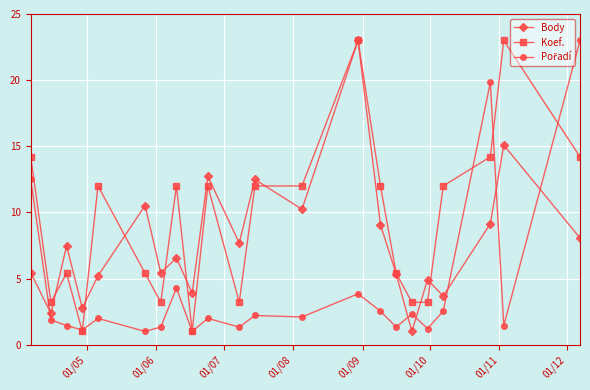

Which series has the largest total across all categories?

Koef.